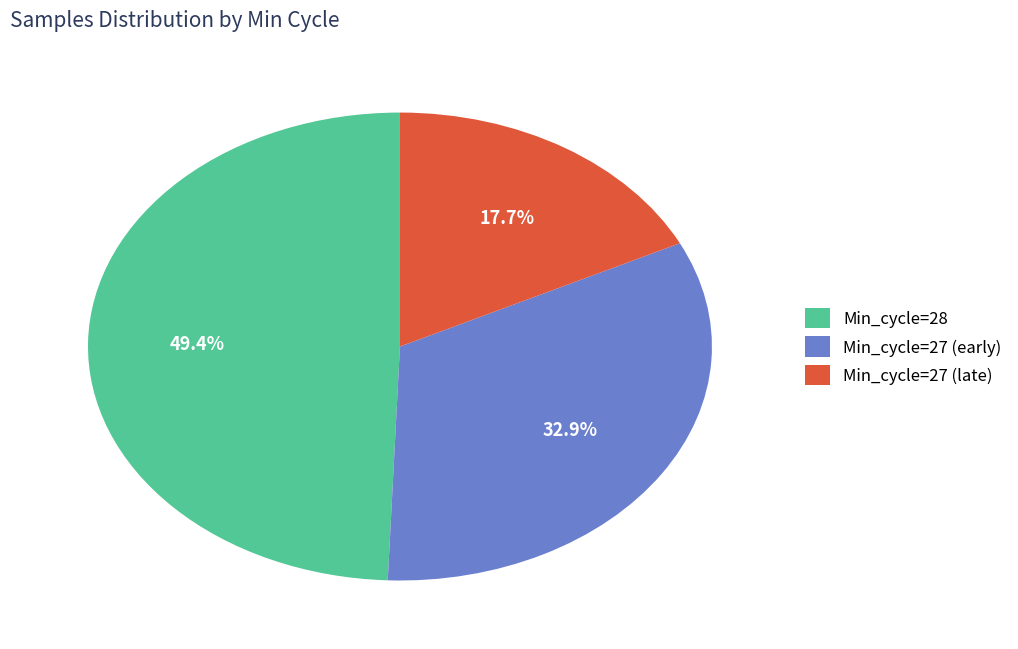

Does Min_cycle=27 (early) represent more than half of the total?

No